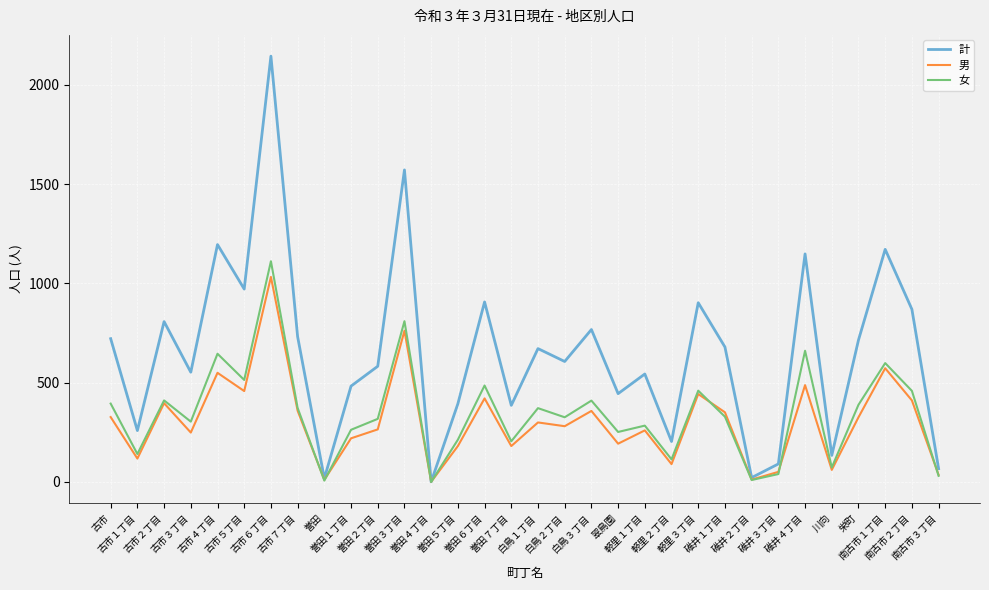

Which series has the largest total across all categories?

計